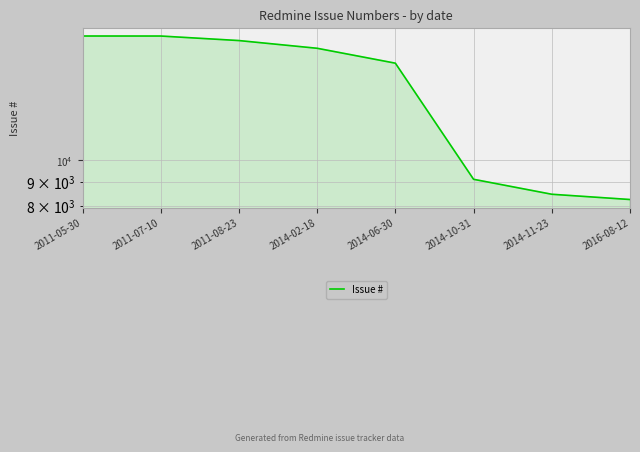

List the labels in order of value, smallest first.

2016-08-12, 2014-11-23, 2014-10-31, 2014-06-30, 2014-02-18, 2011-08-23, 2011-07-10, 2011-05-30